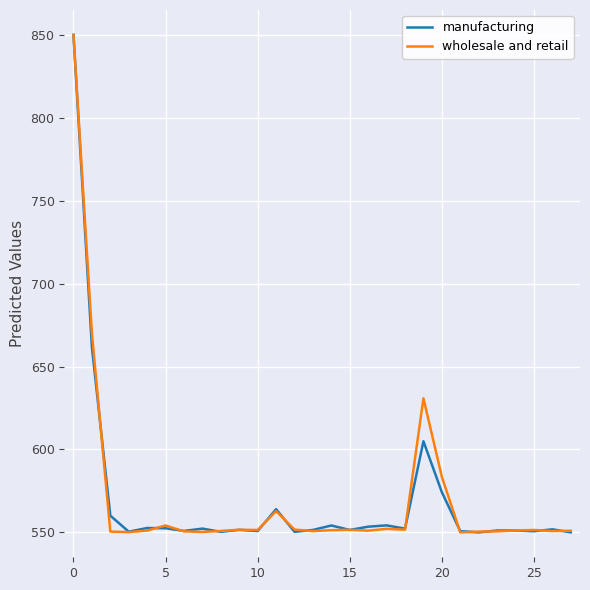

What is the smallest value displayed?

550.0